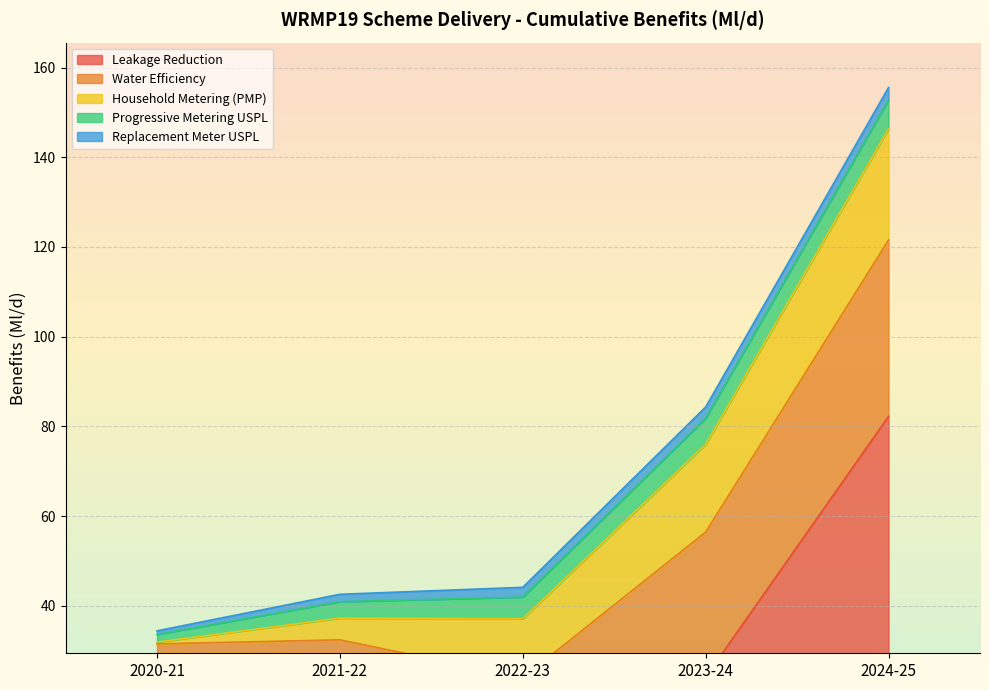

True or false: Water Efficiency and Progressive Metering USPL cross at least once.

False